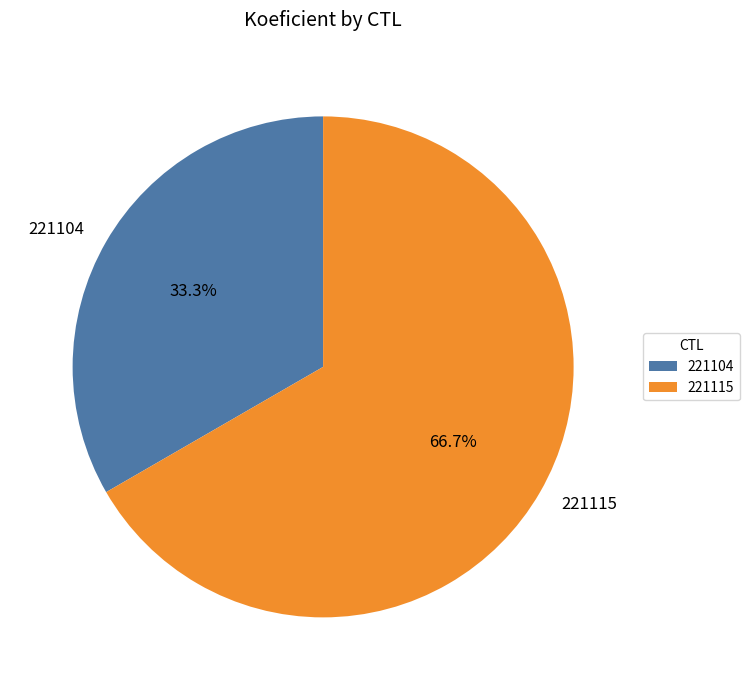

Which slice is the largest?

221115